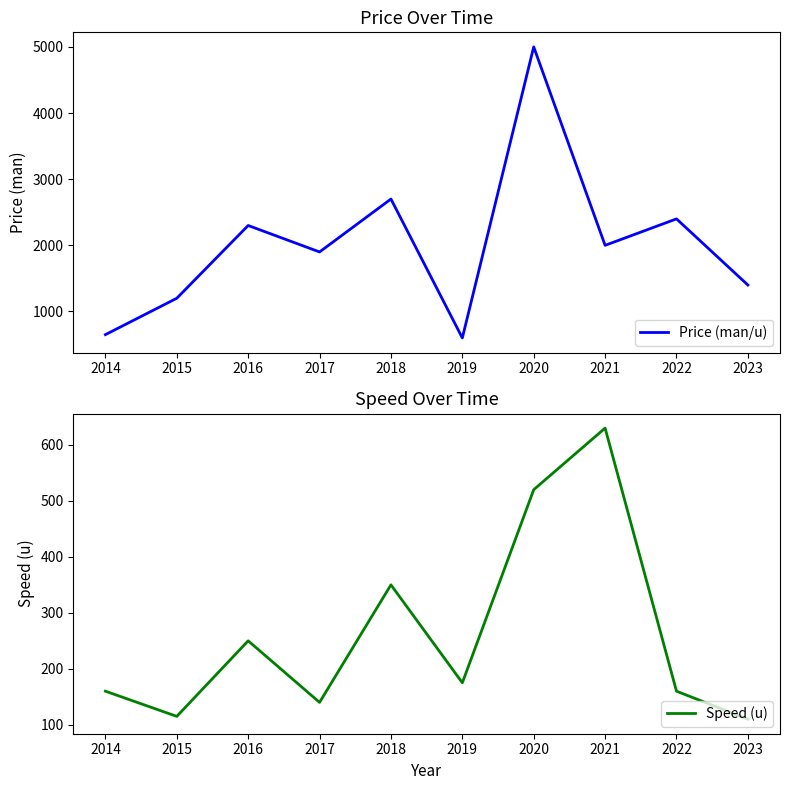

Which category has the lowest value across all series?

2023